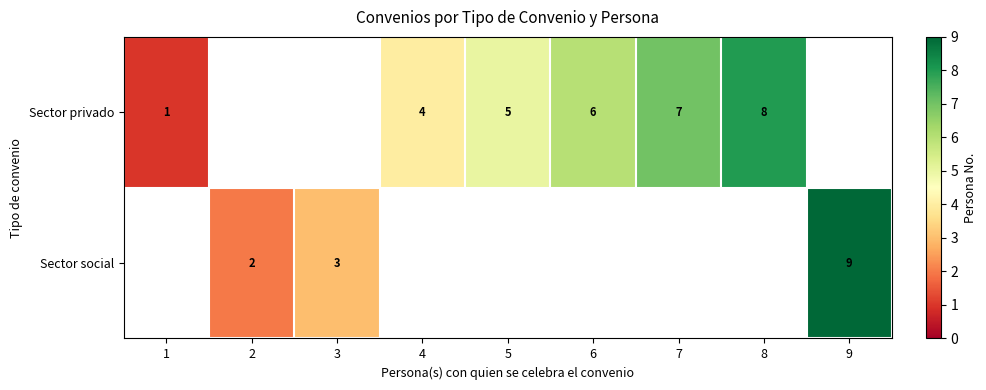

Which has a higher value, 4 or 8?

8